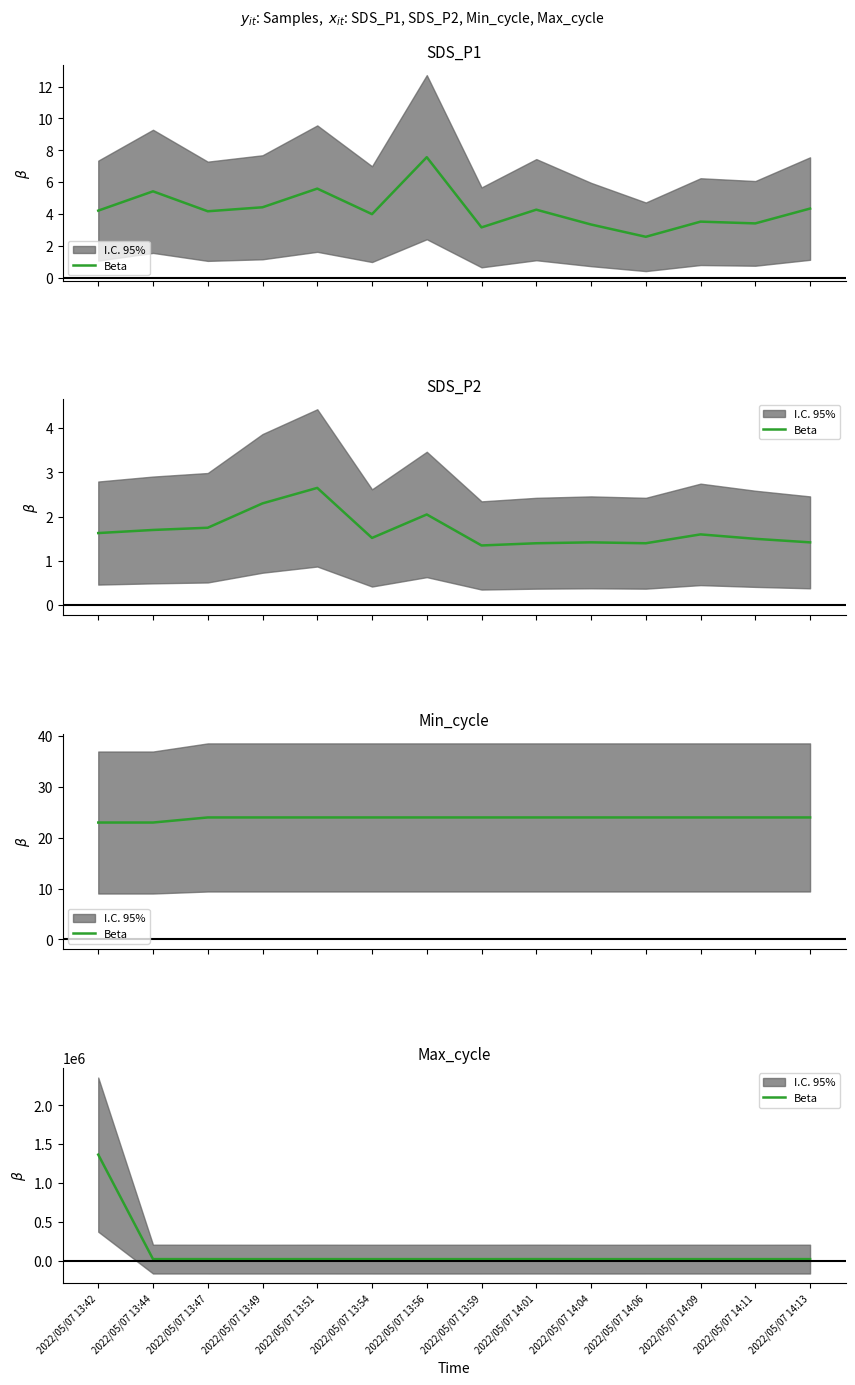

What is the approximate value at 2022/05/07 13:59, to the nearest 10?

20070